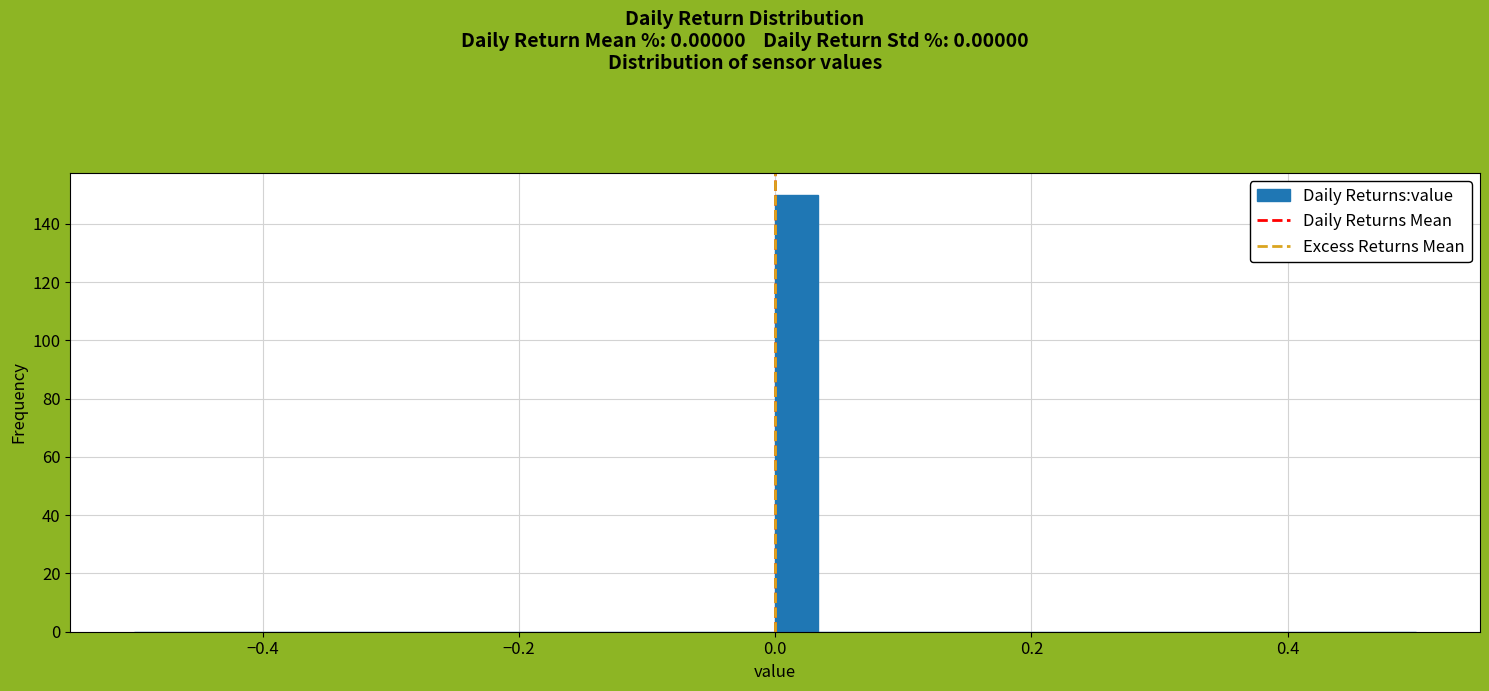

Read against the x-axis, roughly where is the centre of the tallest bar?

0.02